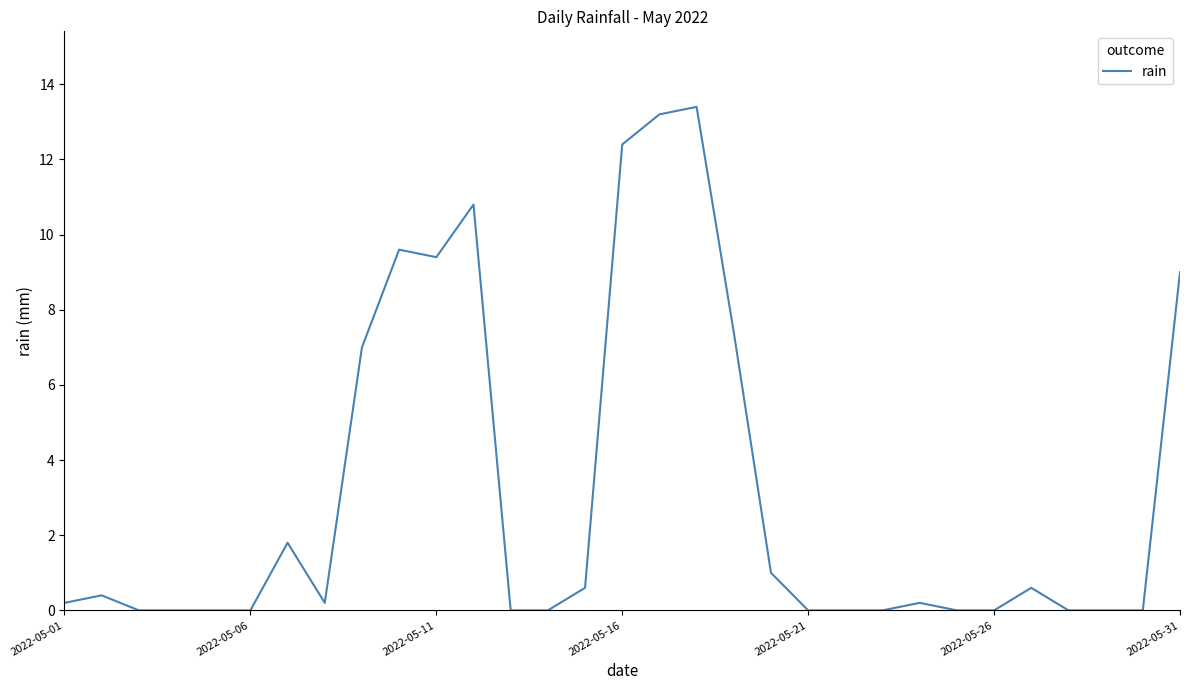

What is the difference between the maximum and minimum values?

13.4